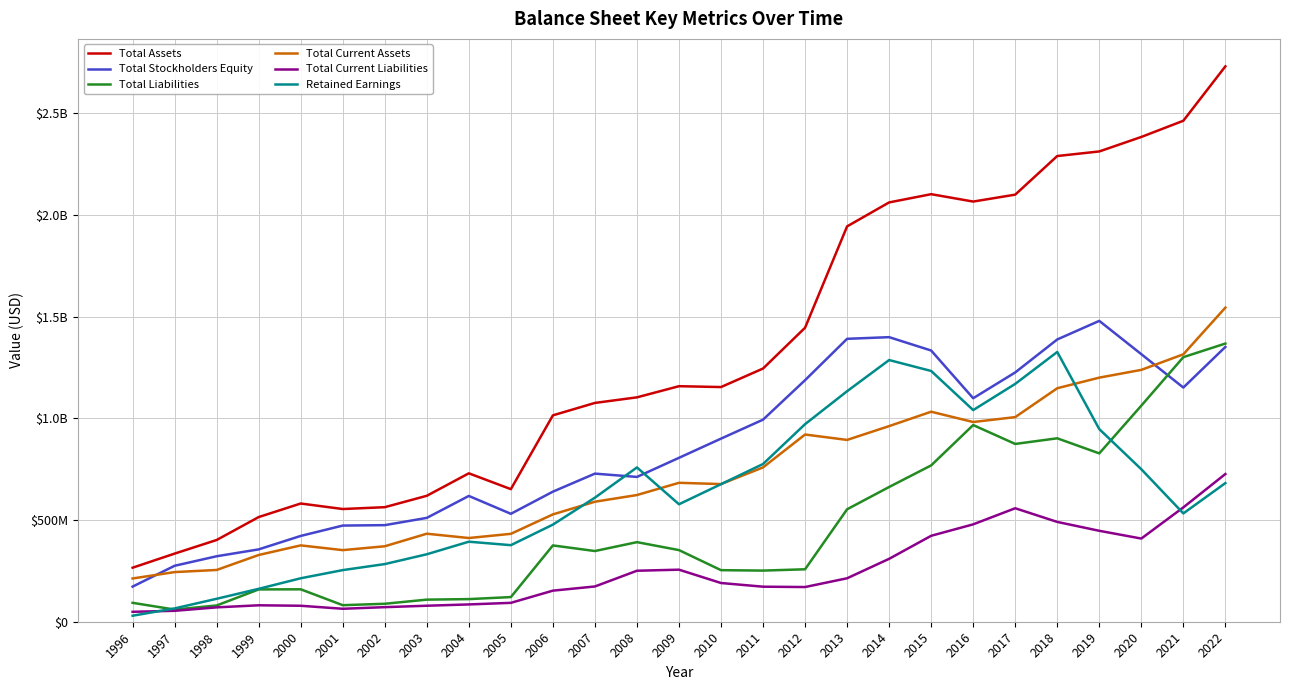

What are all the series names shown in the legend?

Total Assets, Total Stockholders Equity, Total Liabilities, Total Current Assets, Total Current Liabilities, Retained Earnings